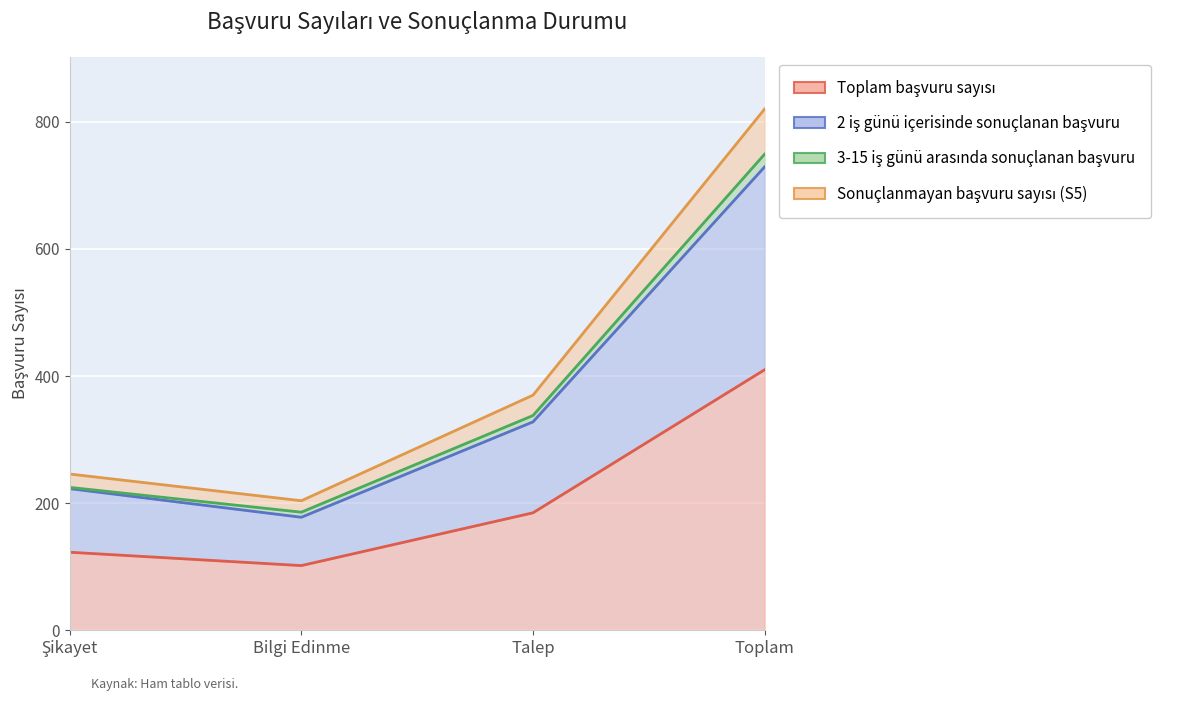

True or false: 2 iş günü içerisinde sonuçlanan başvuru has a value of 178 at Bilgi Edinme.

True